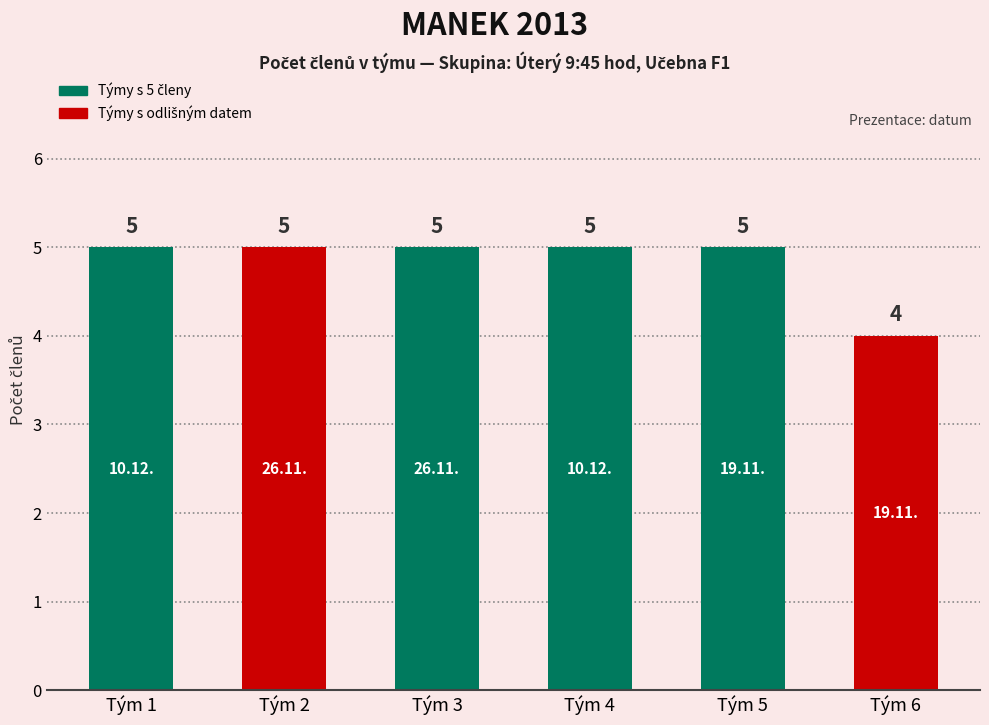

Reading left to right, transcribe all the data shown in this chart.

5	5	5	5	5	4